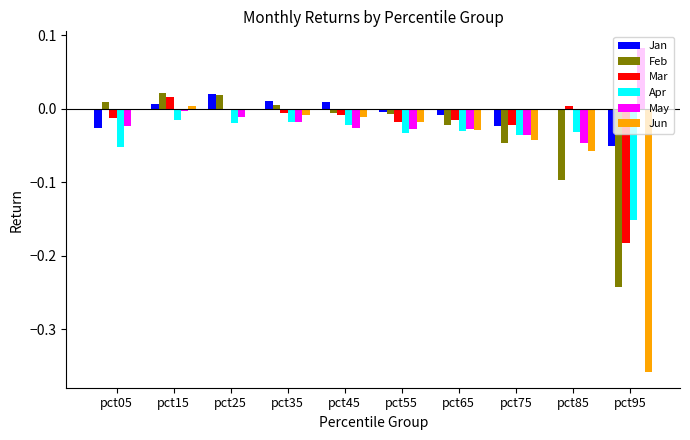

Between pct15 and pct85, which series saw the biggest shift?

Feb